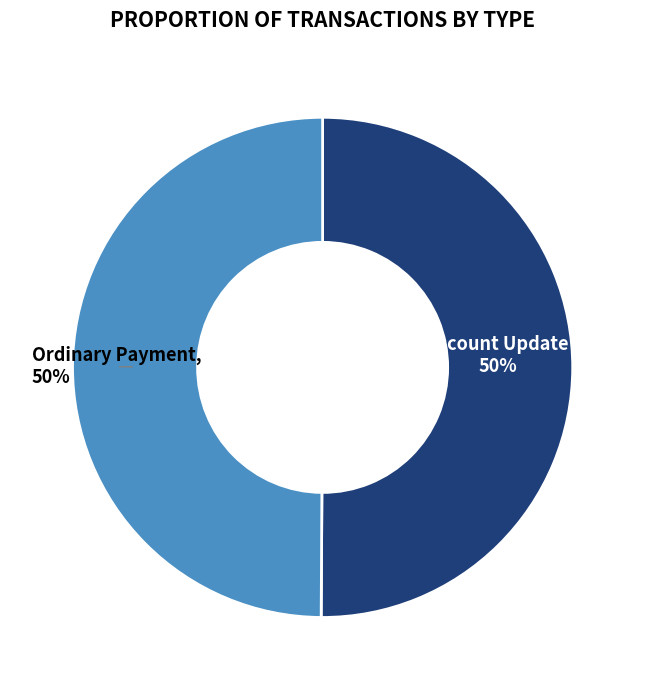

To the nearest percent, what is the combined percentage of Account Update and Ordinary Payment?

100%